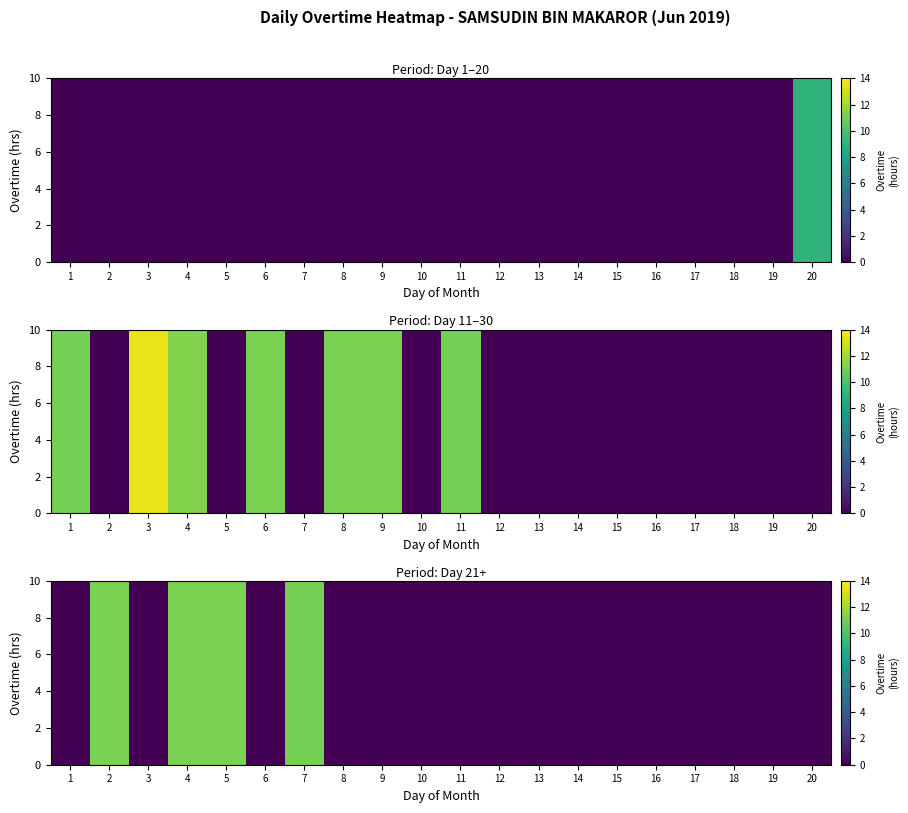

At which category is the sum across all series the highest?

2